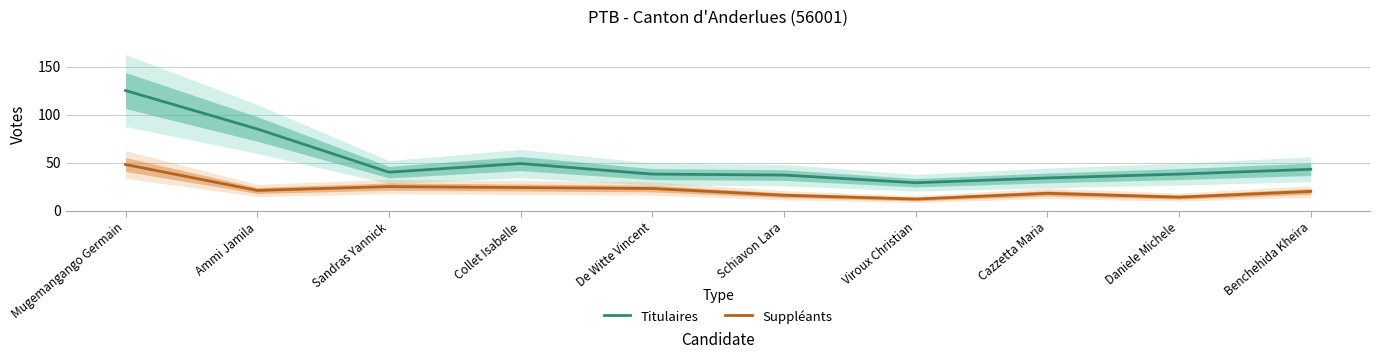

True or false: Suppléants has more than 2 interior local peaks.

False